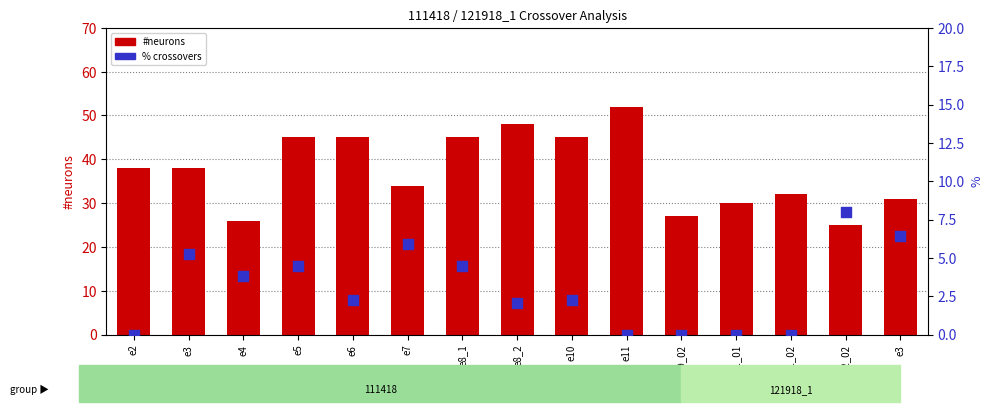

Is the value of #neurons at e1_01 greater than the value of % at e1_02?

Yes